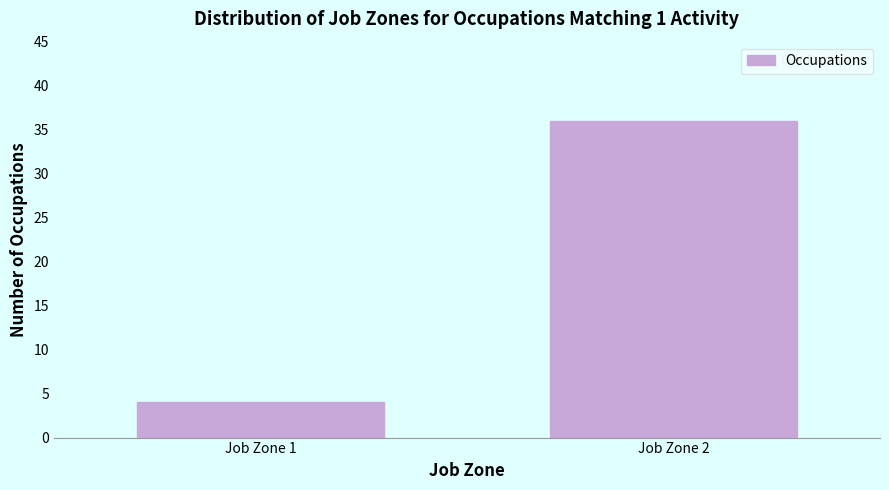

Reading right to left, extract all data points from this chart.

Job Zone 2=36	Job Zone 1=4